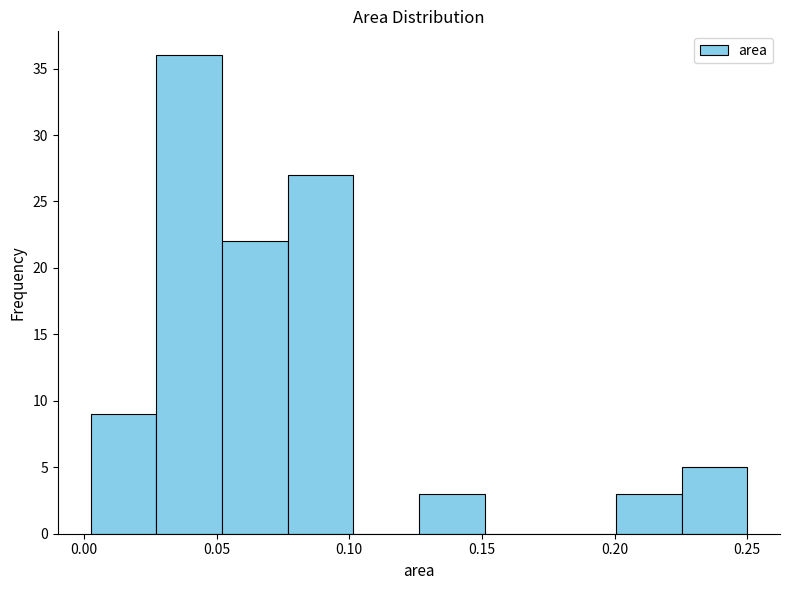

Reading left to right, list every bar in this chart as the range it spans on the x-axis followed by its height. Neither the bar edges nor the heights are printed on the chart, so give them approximately, as read against the axes.

0.005 to 0.025: 9
0.025 to 0.050: 36
0.050 to 0.075: 22
0.075 to 0.100: 27
0.100 to 0.125: 0
0.125 to 0.150: 3
0.150 to 0.175: 0
0.175 to 0.200: 0
0.200 to 0.225: 3
0.225 to 0.250: 5